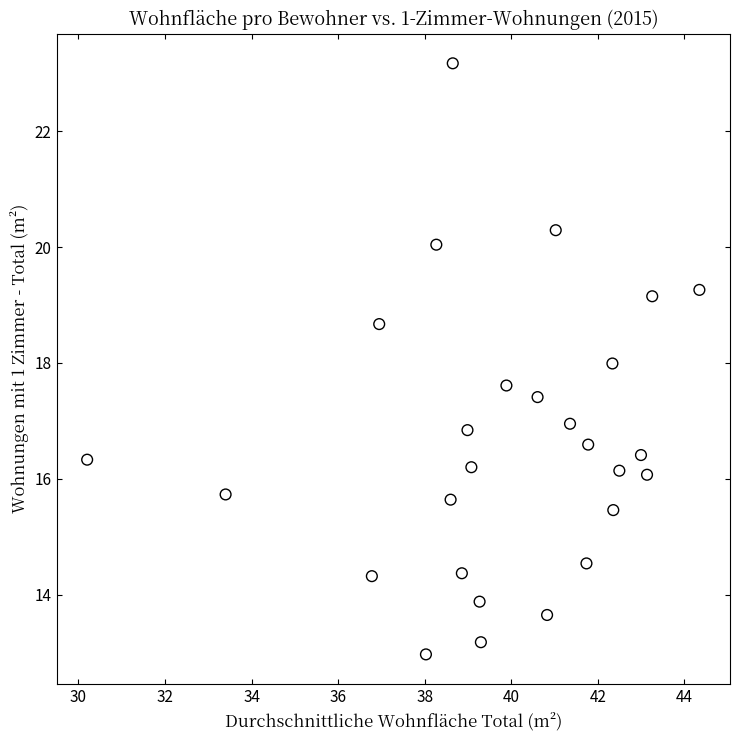

What is the range of X values (max minus min)?

14.2